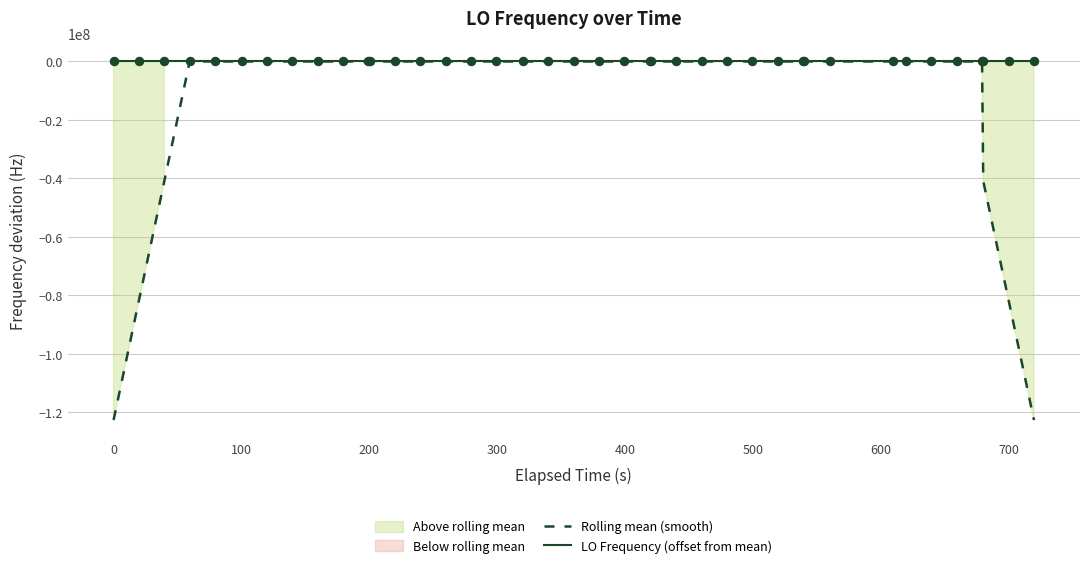

The value of LO Frequency (offset from mean) at 29 is -2.2. True or false?

False